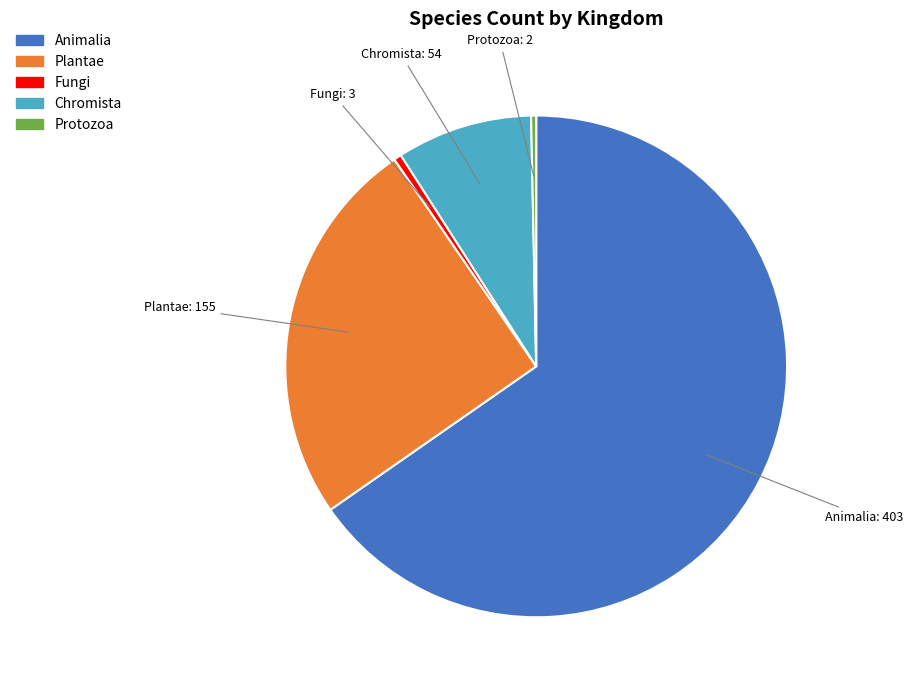

Is there any slice that represents more than half of the pie?

Yes